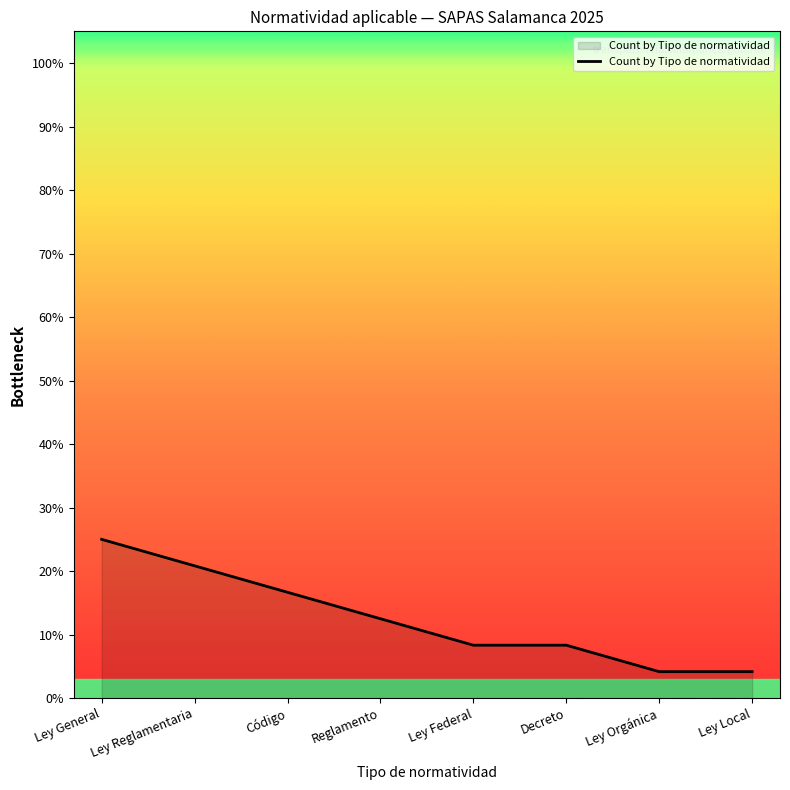

Reading left to right, what are all the values shown in this chart?

25.0	20.8	16.7	12.5	8.3	8.3	4.2	4.2